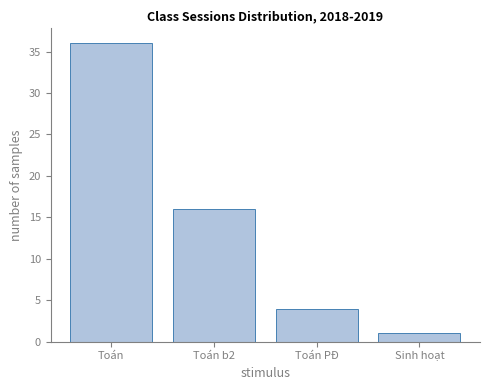

Reading left to right, what are all the values shown in this chart?

36	16	4	1